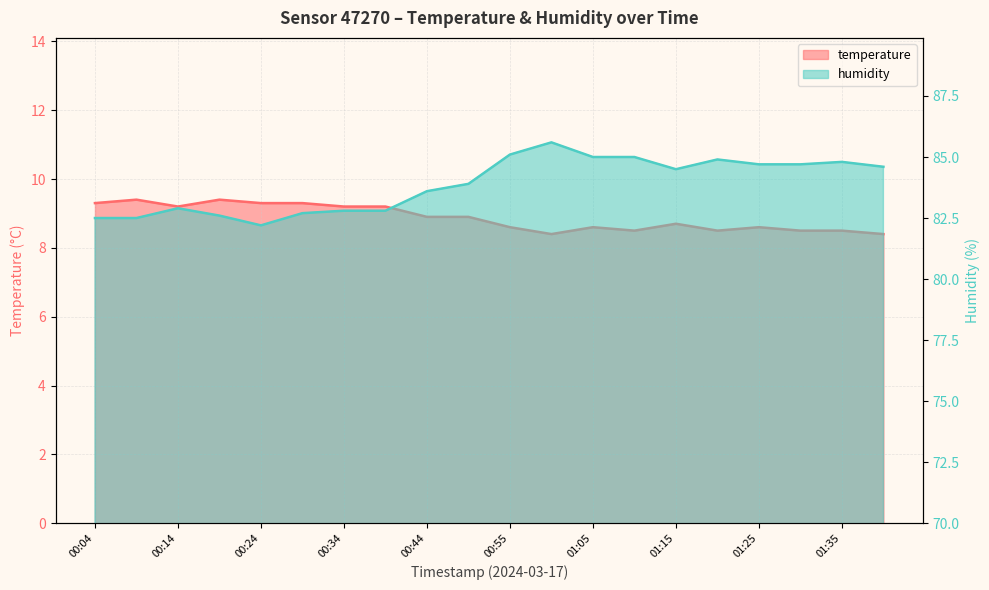

The temperature series shows 8.6 at 01:25. True or false?

True